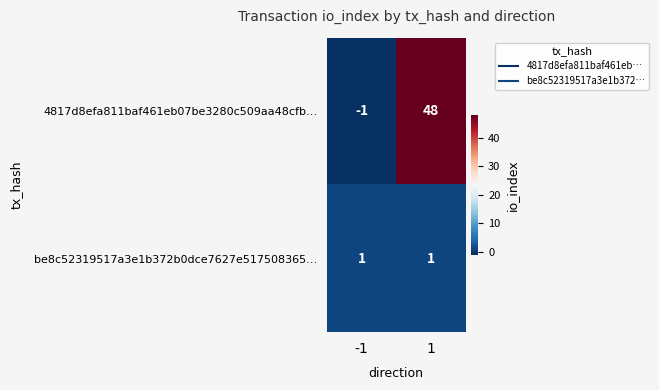

What is the greatest value displayed?

48